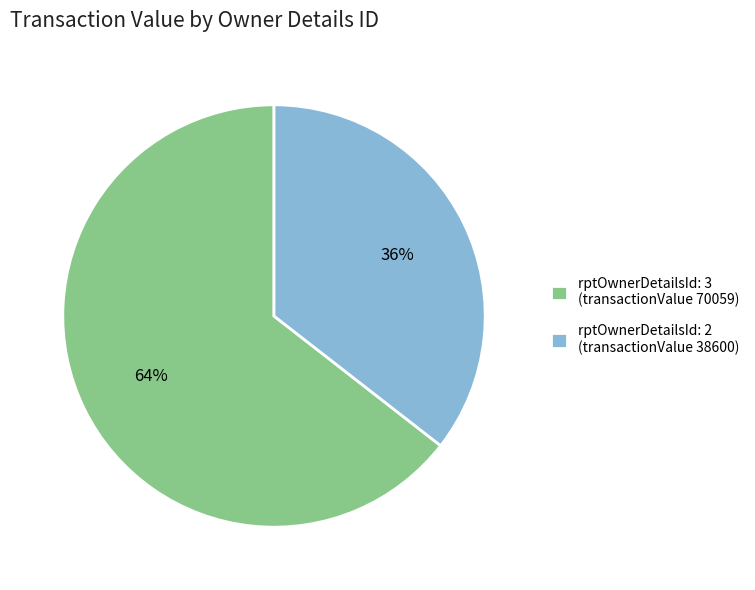

Combined, do rptOwnerDetailsId: 3 (transactionValue 70059) and rptOwnerDetailsId: 2 (transactionValue 38600) account for over 50%?

Yes